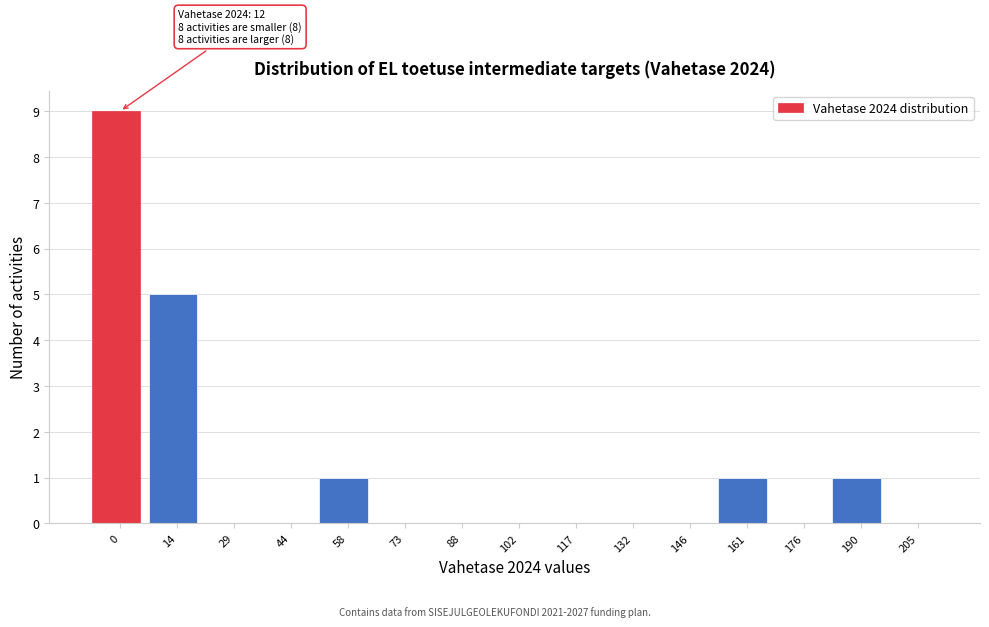

Reading left to right, what are all the values shown in this chart?

0=9	14=5	29=0	44=0	58=1	73=0	88=0	102=0	117=0	132=0	146=0	161=1	176=0	190=1	205=0